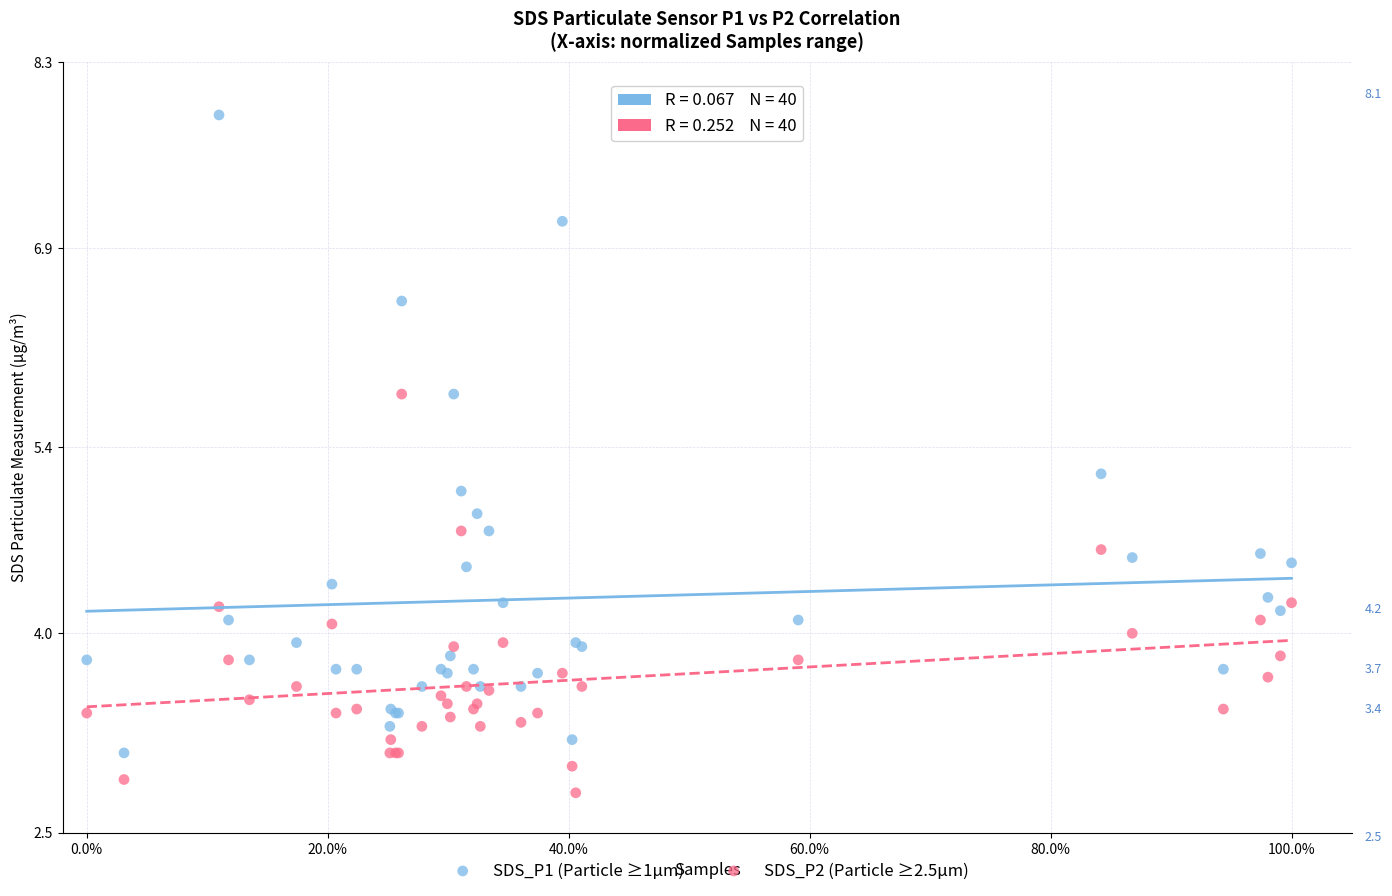

What are all the series names shown in the legend?

SDS_P1 (Particle ≥1µm), SDS_P2 (Particle ≥2.5µm)